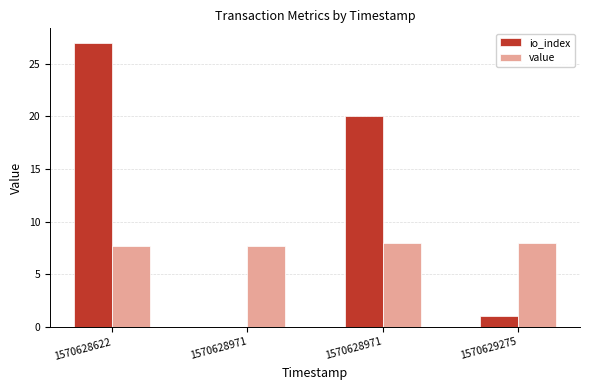

At which category does the chart reach its minimum across all series?

1570628971